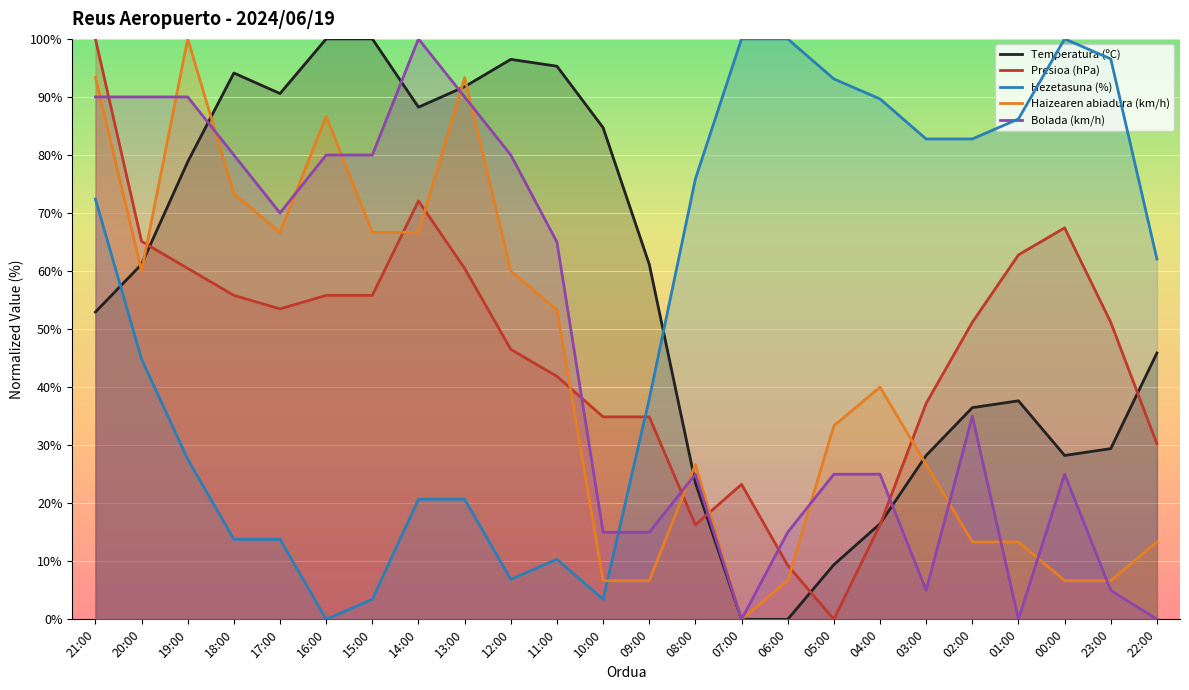

At 21:00, list the series in order from smallest to largest.

Temperatura (ºC), Hezetasuna (%), Bolada (km/h), Haizearen abiadura (km/h), Presioa (hPa)